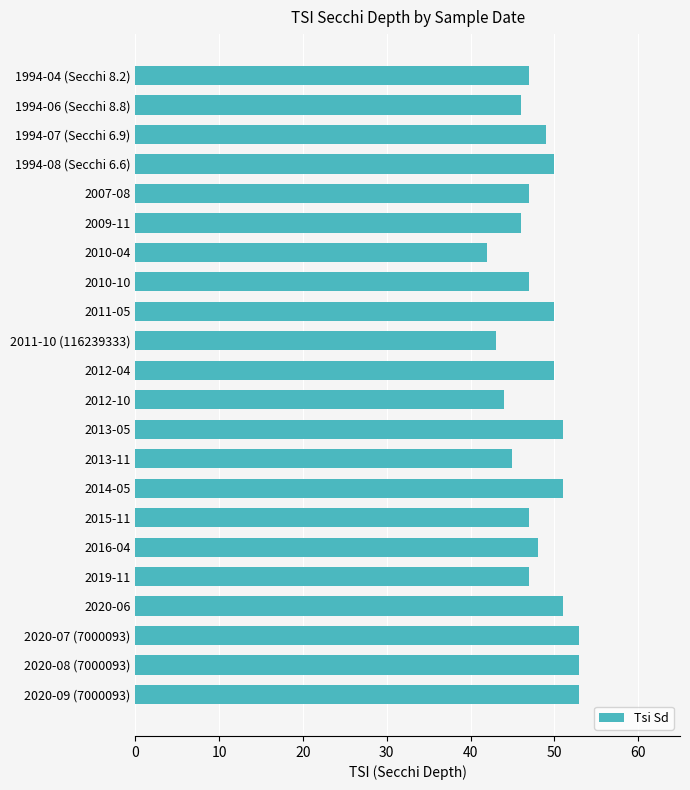

What is the label of the 2nd bar from the top?

1994-06 (Secchi 8.8)